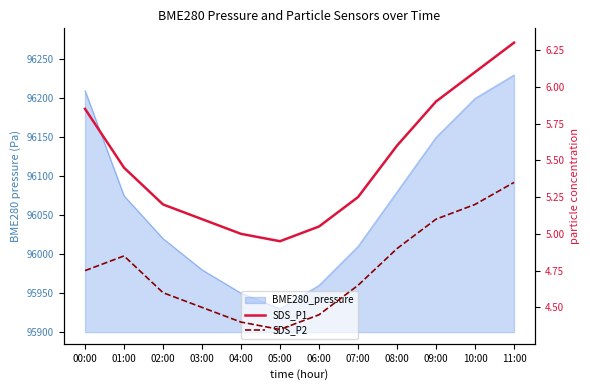

True or false: SDS_P2 and SDS_P1 intersect in this chart.

False